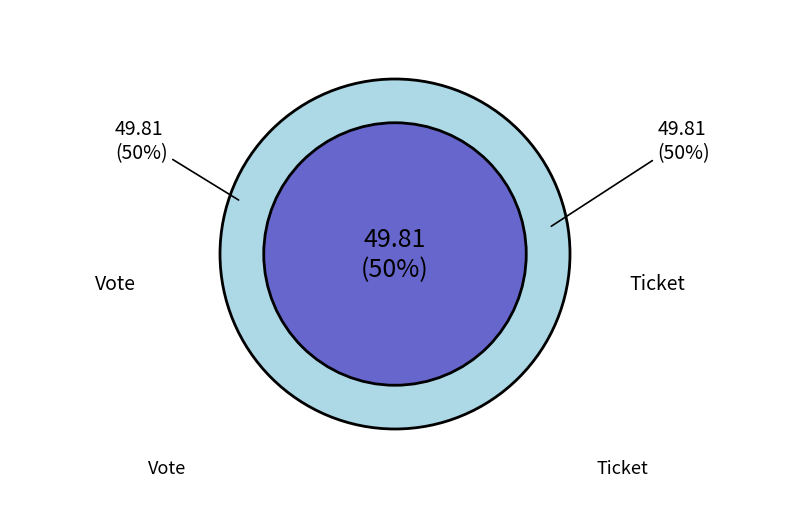

How many segments does this pie chart have?

2